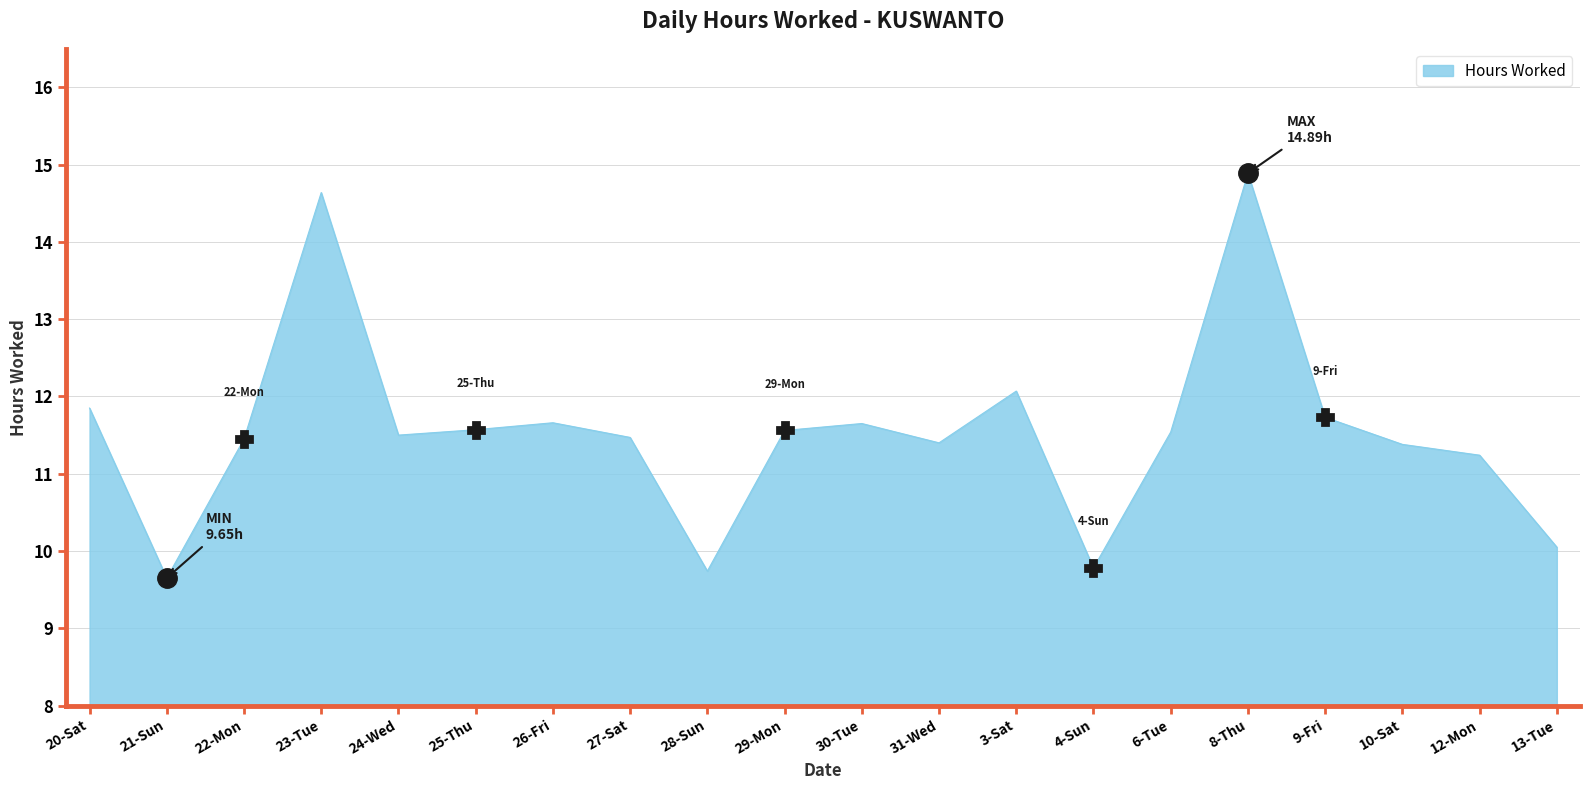

Approximately how many times larger is the value at 8-Thu compared to 20-Sat?

1.3